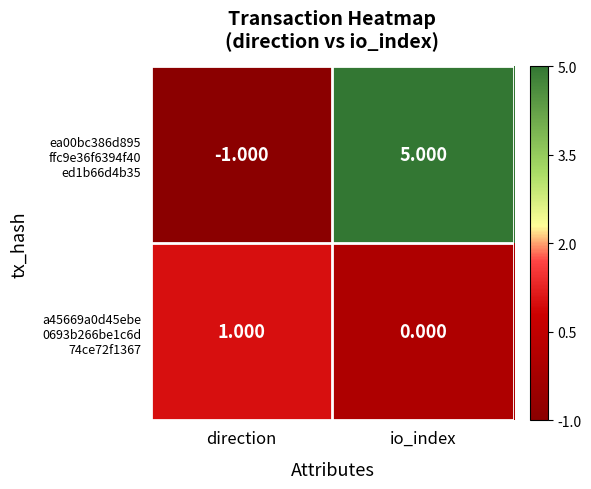

How many data points does each series have?

2